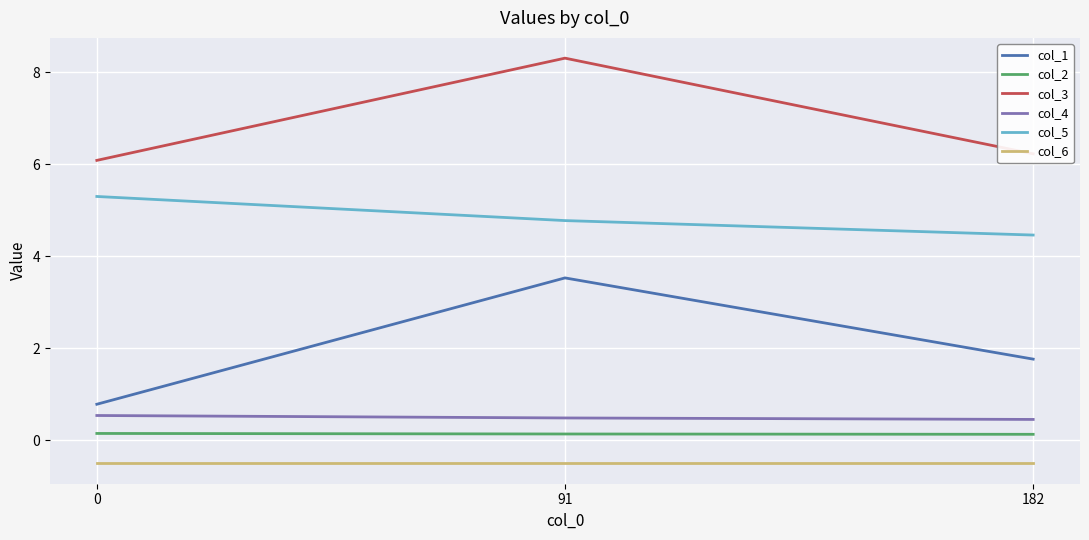

Where is col_1 nearest to the value 2?

182